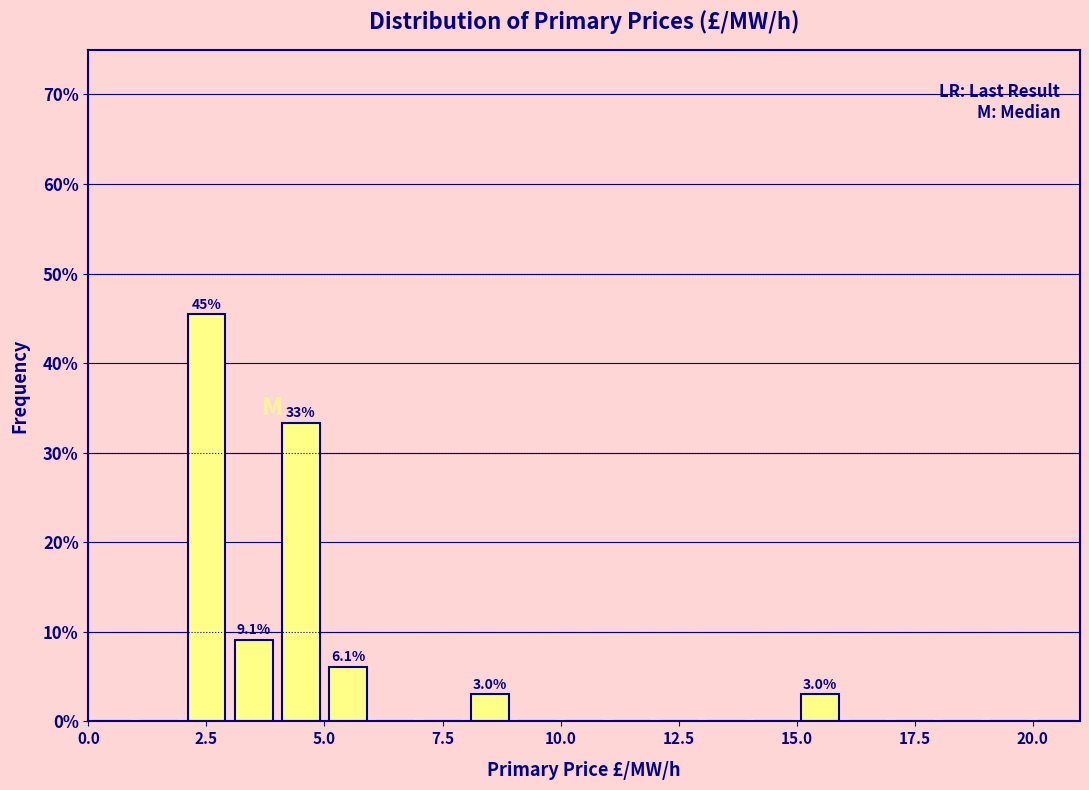

Read against the x-axis, roughly where is the centre of the tallest bar?

2.5